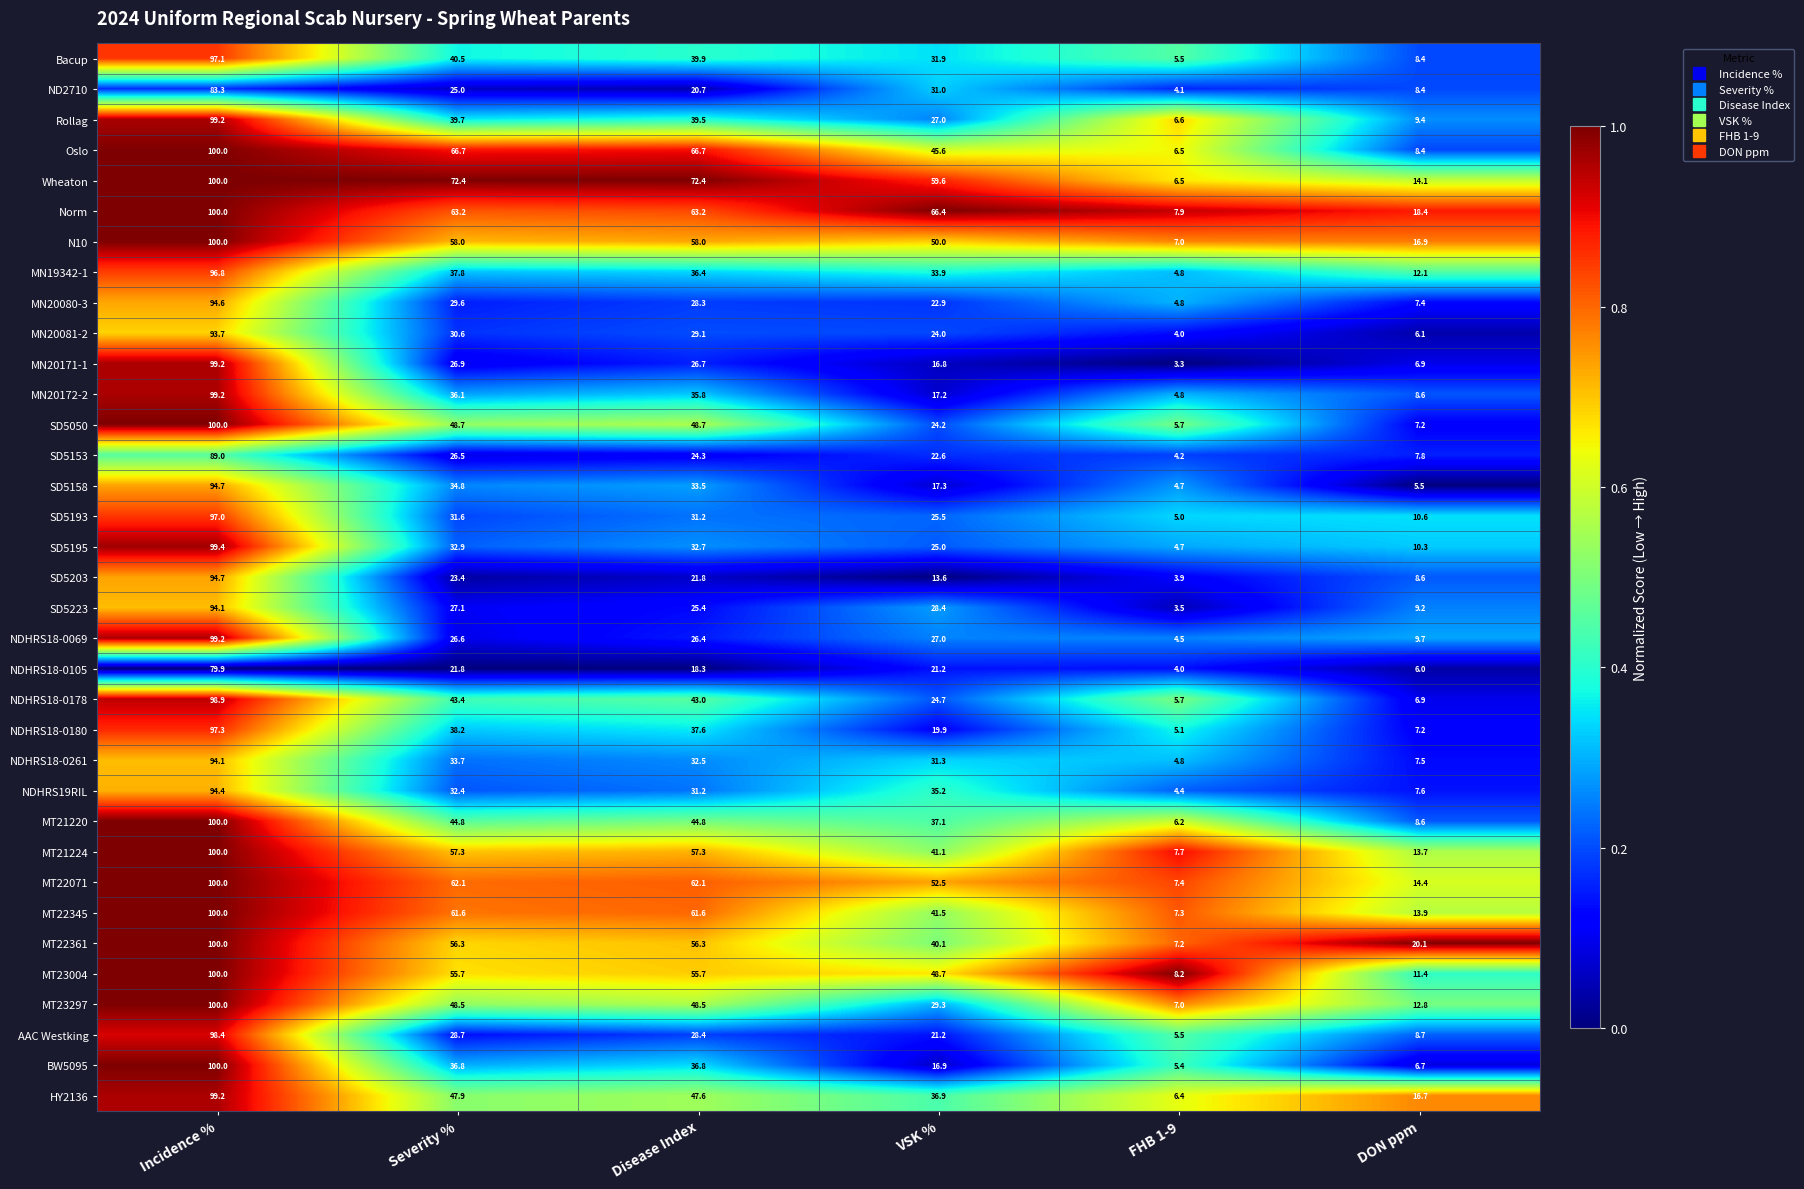

What is the difference between the maximum and minimum values in the MT21224 series?

92.3